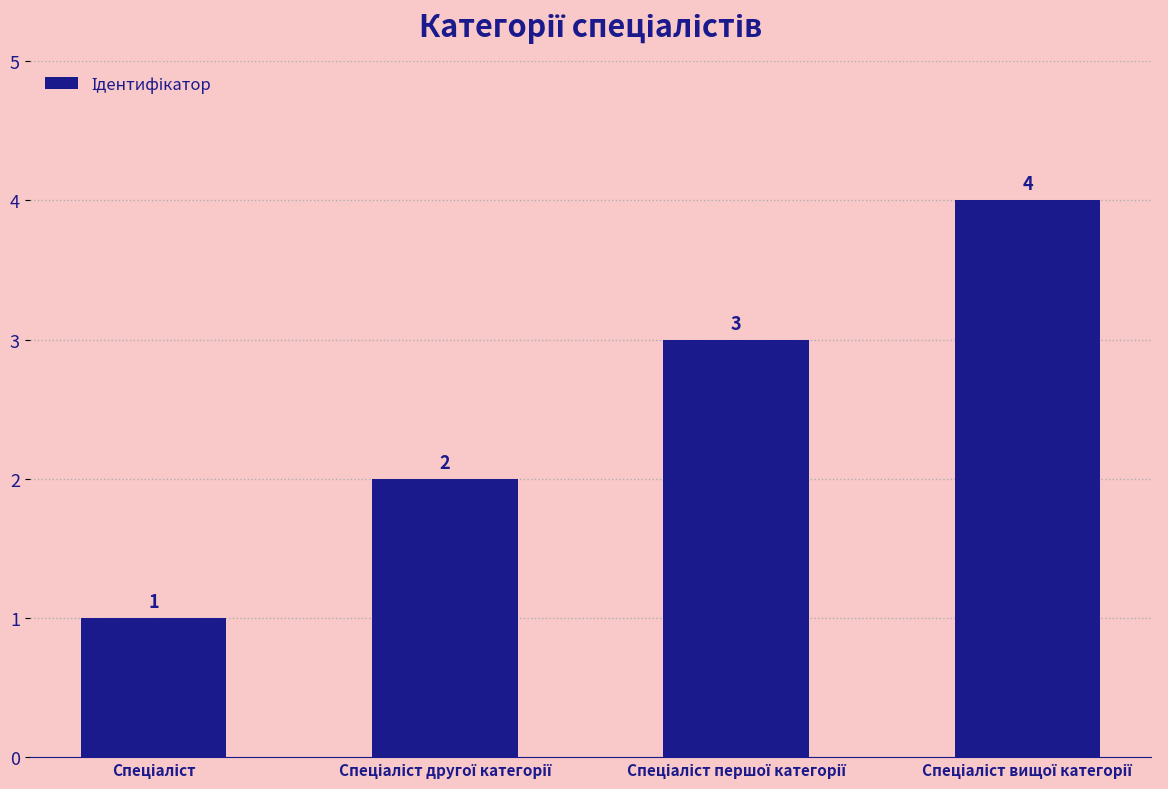

Count the values in the range 2 to 4.

3